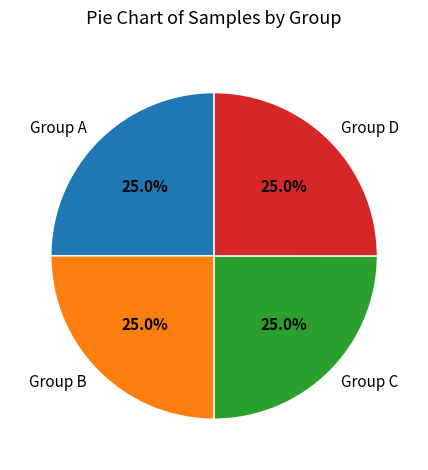

How much of the chart is everything except Group A?

75.0%